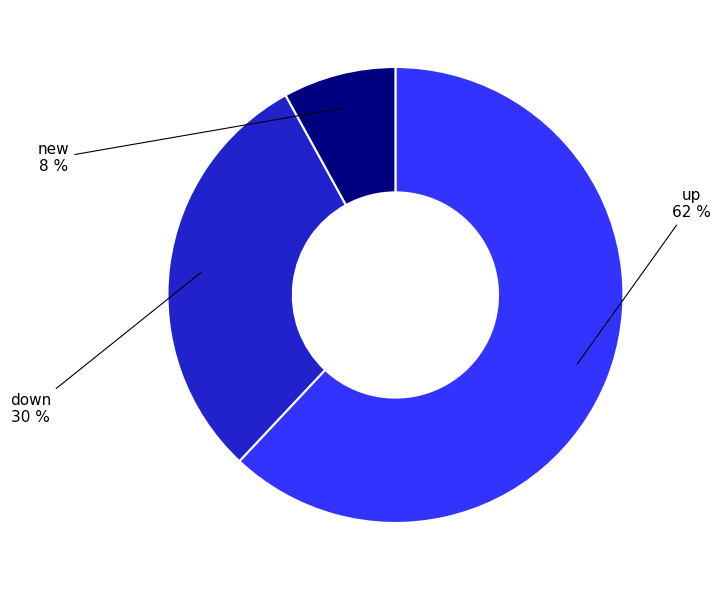

Does any single category account for the majority?

Yes